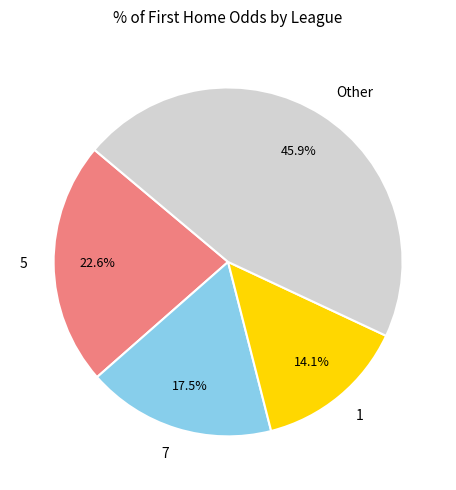

Between Other and 5, which is larger?

Other